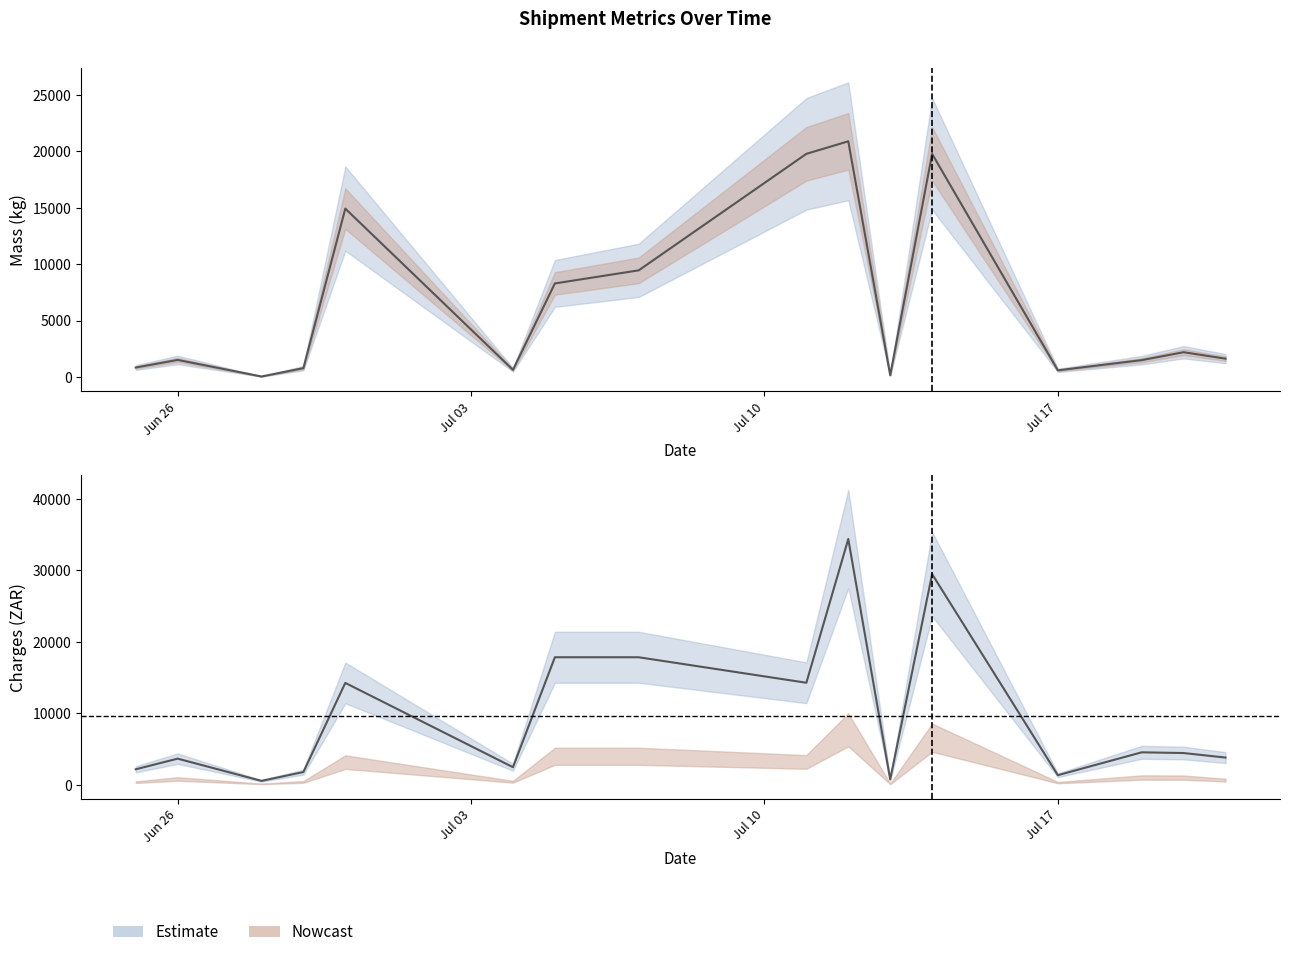

True or false: Fuel Surcharge has a value of 1803.7 at Jul 17.

False